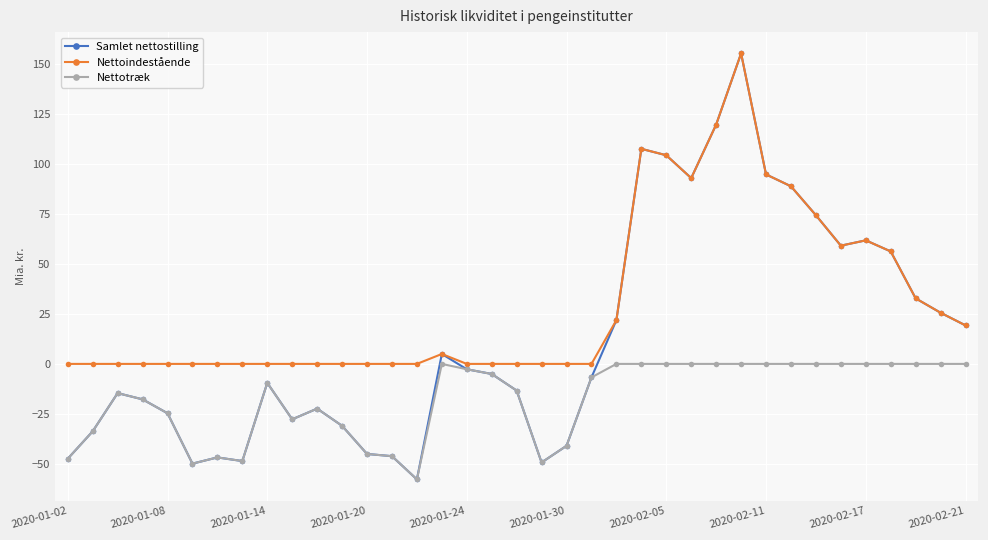

True or false: Nettotræk and Nettoindestående cross at least once.

False